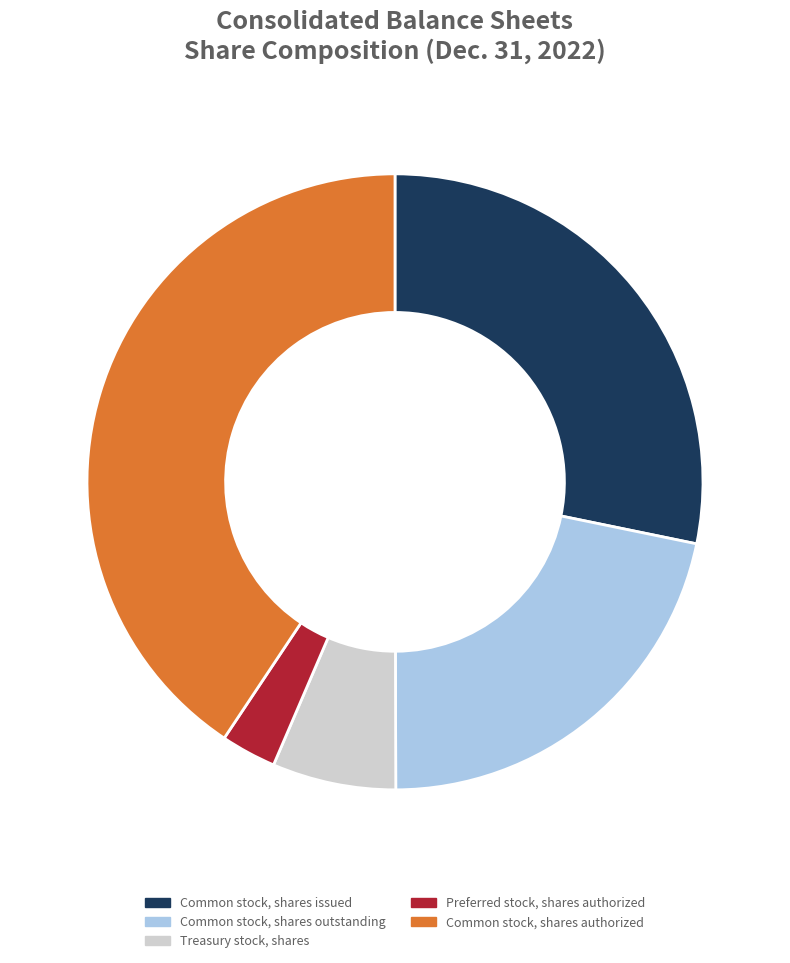

Is the sum of Common stock, shares issued and Common stock, shares authorized greater than half?

Yes